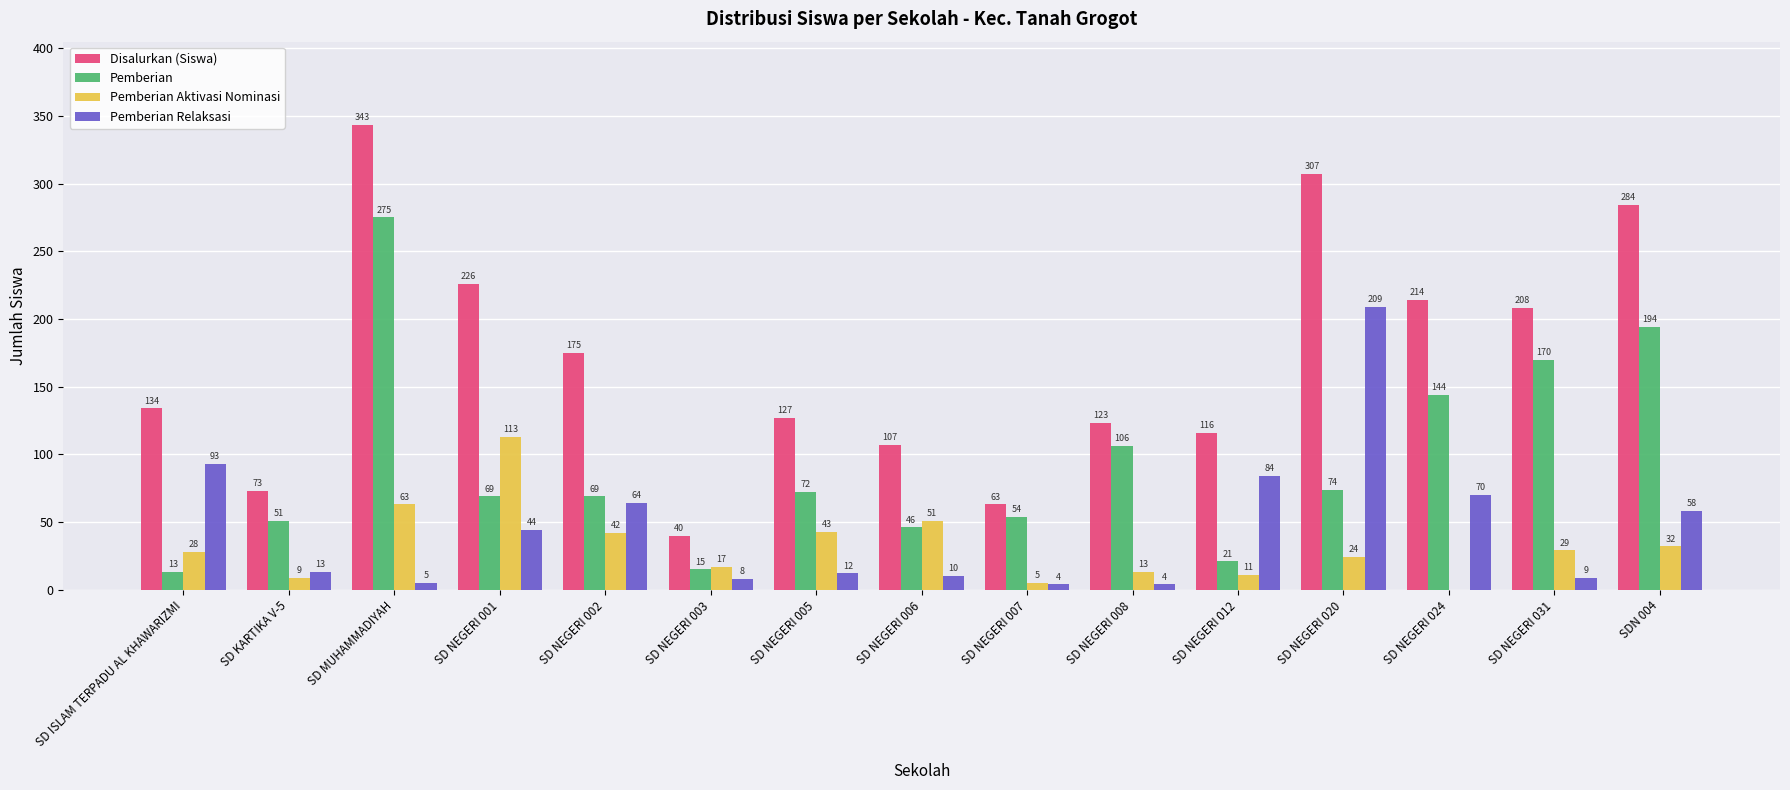

What is the sum of all Pemberian values?

1373